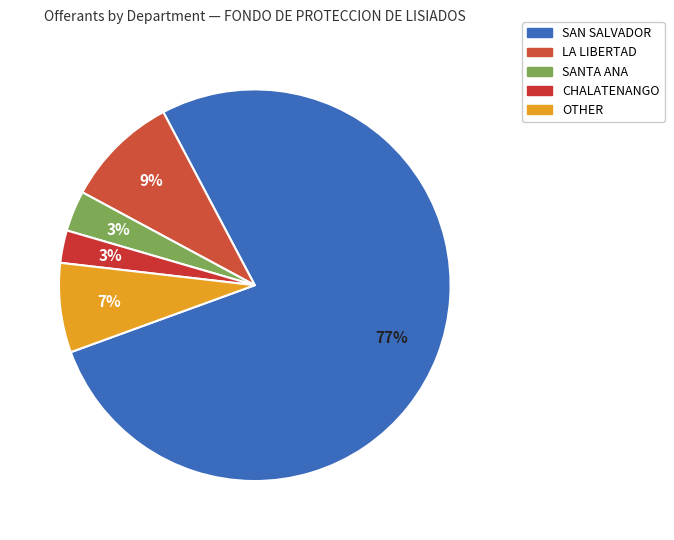

How many segments does this pie chart have?

5